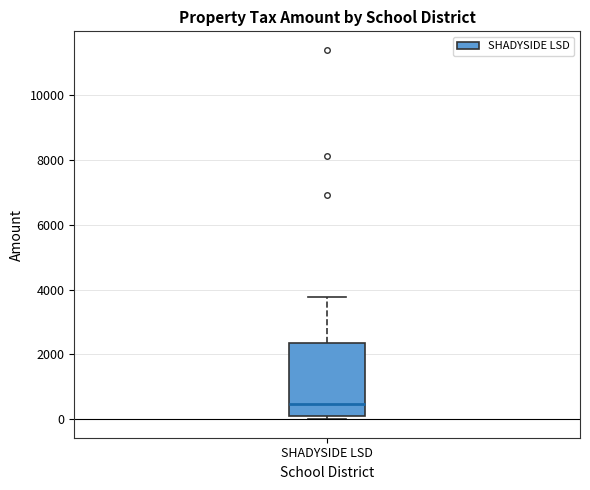

Transcribe this box plot: give where the median line is, the range the box spans, and where the two whiskers end, as read against the y-axis. The values are not printed on the chart, so give them approximately, as read against the axis.

median 400, box 200 to 2400, whiskers 0 to 3800